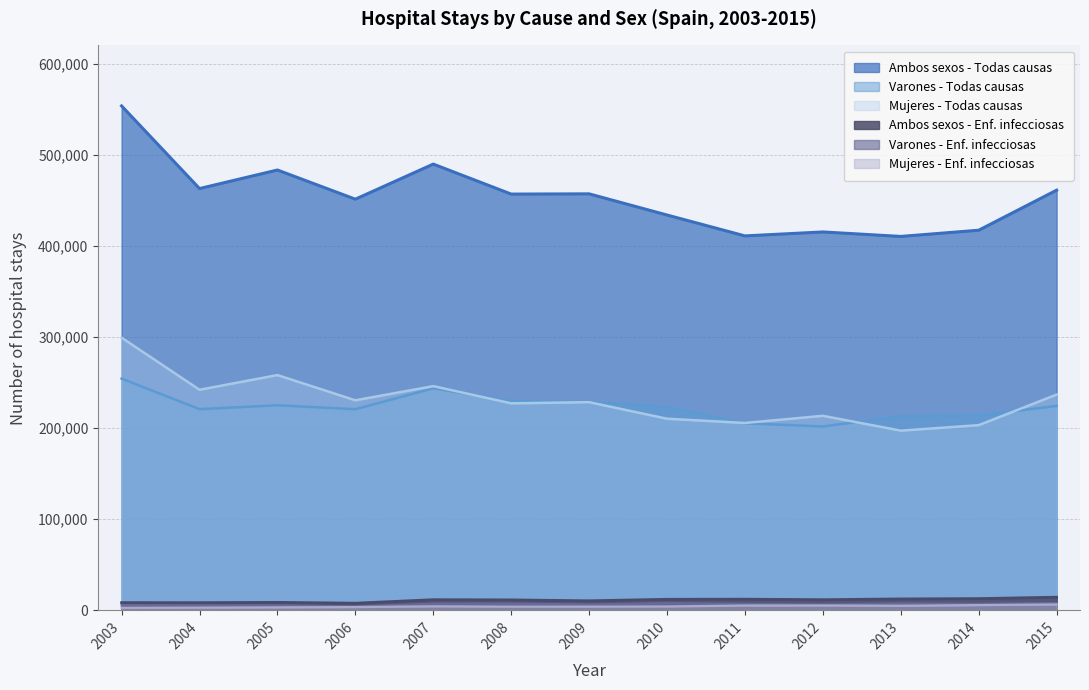

Reading left to right, what are all the values shown in this chart?

Ambos sexos - Todas causas: 2003=553969	2004=463210	2005=483593	2006=451552	2007=490080	2008=457155	2009=457413	2010=434153	2011=411222	2012=415572	2013=410646	2014=417456	2015=461441
Varones - Todas causas: 2003=254513	2004=220967	2005=225210	2006=220876	2007=243856	2008=229796	2009=228786	2010=223692	2011=205431	2012=201925	2013=213280	2014=214077	2015=224462
Mujeres - Todas causas: 2003=299456	2004=242243	2005=258383	2006=230676	2007=246224	2008=227360	2009=228627	2010=210461	2011=205791	2012=213647	2013=197366	2014=203379	2015=236979
Ambos sexos - Enf. infecciosas: 2003=8489	2004=8438	2005=8774	2006=7851	2007=11701	2008=11484	2009=10490	2010=12139	2011=12262	2012=11691	2013=12540	2014=12890	2015=14444
Varones - Enf. infecciosas: 2003=5711	2004=5451	2005=5489	2006=4261	2007=7264	2008=7396	2009=6390	2010=7830	2011=7003	2012=6366	2013=7514	2014=7115	2015=7988
Mujeres - Enf. infecciosas: 2003=2778	2004=2987	2005=3285	2006=3590	2007=4438	2008=4088	2009=4100	2010=4309	2011=5259	2012=5325	2013=5026	2014=5775	2015=6455